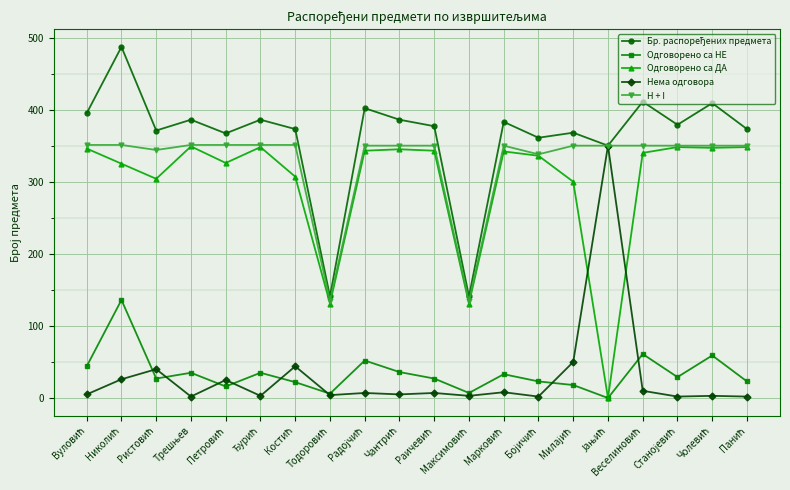

At how many categories does at least one series exceed 260?

18